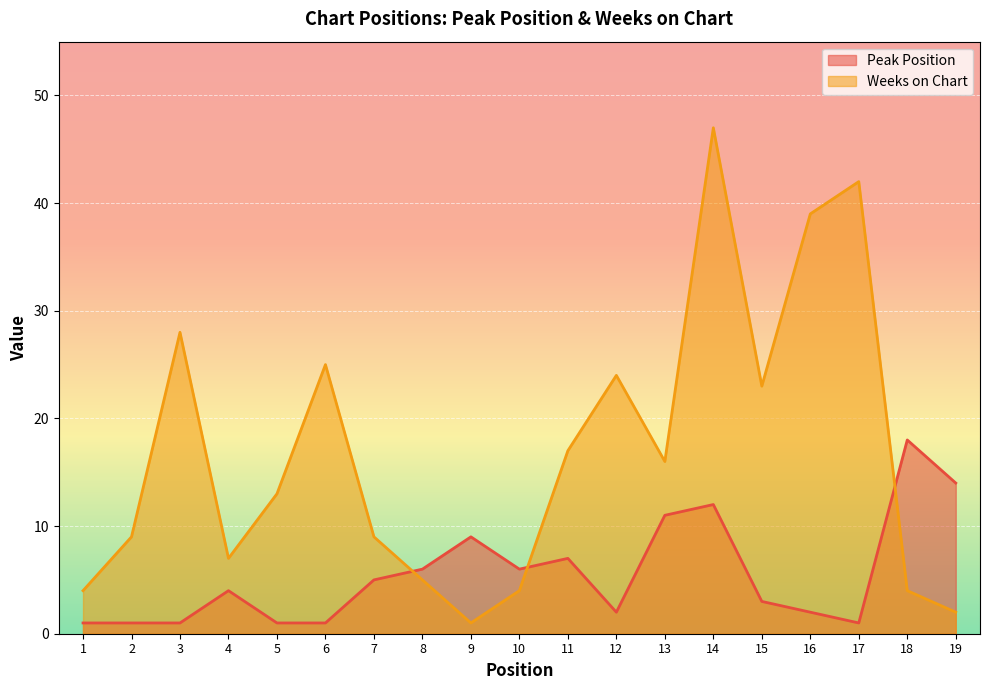

True or false: Peak Position and Weeks on Chart intersect in this chart.

True